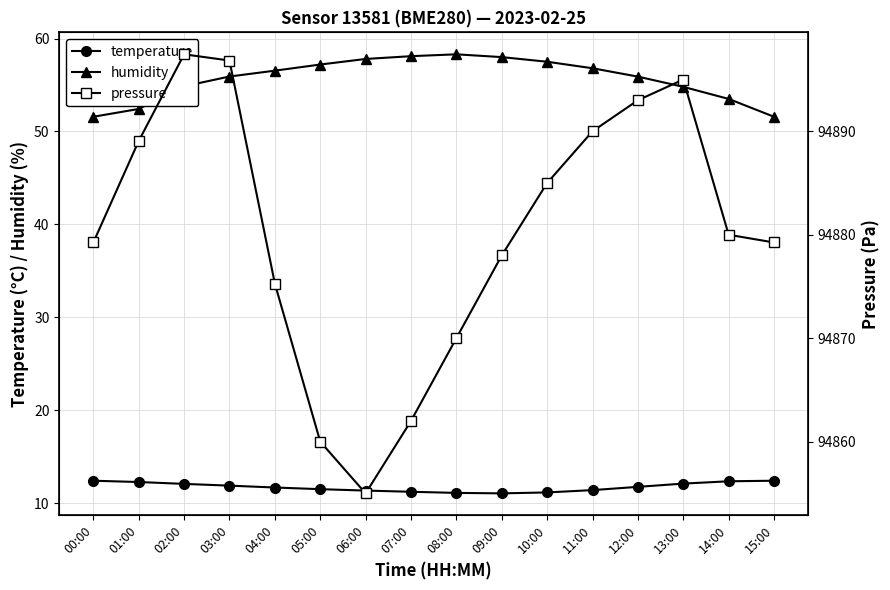

What is the label of the 3rd point from the right?

13:00